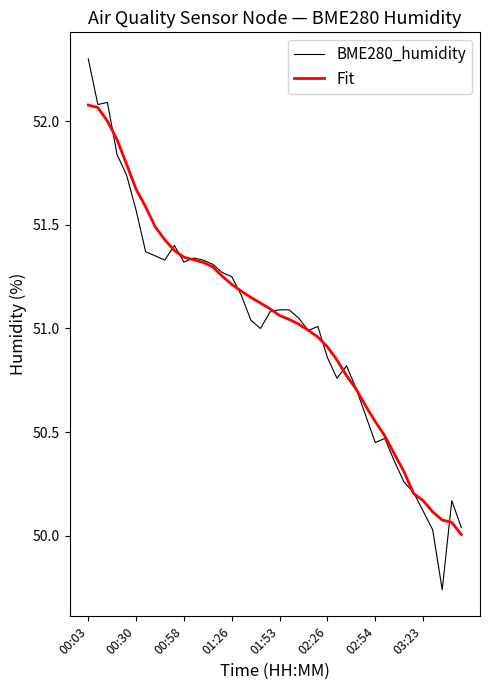

What are all the series names shown in the legend?

BME280_humidity, Fit